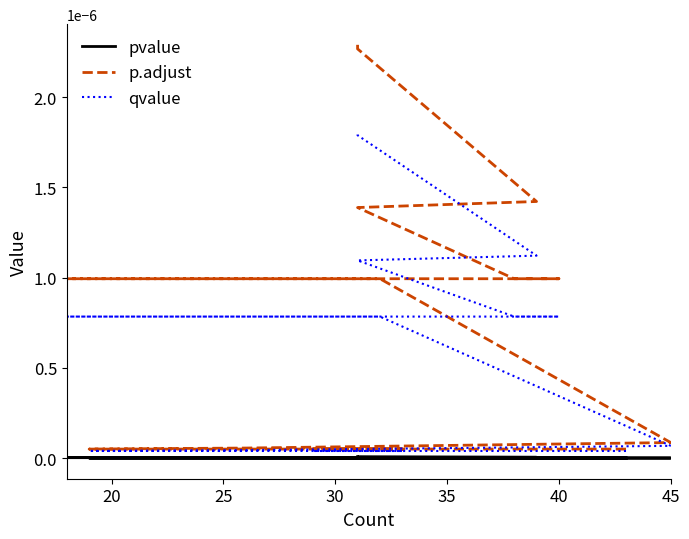

Rank the series by their maximum value, from highest to lowest.

p.adjust, qvalue, pvalue